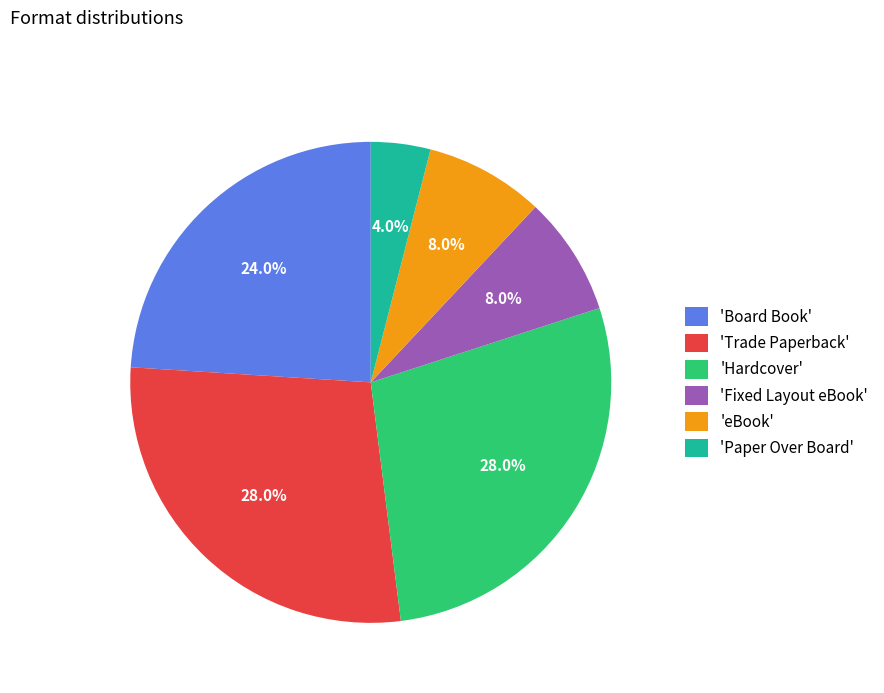

Is there a majority slice in this chart?

No